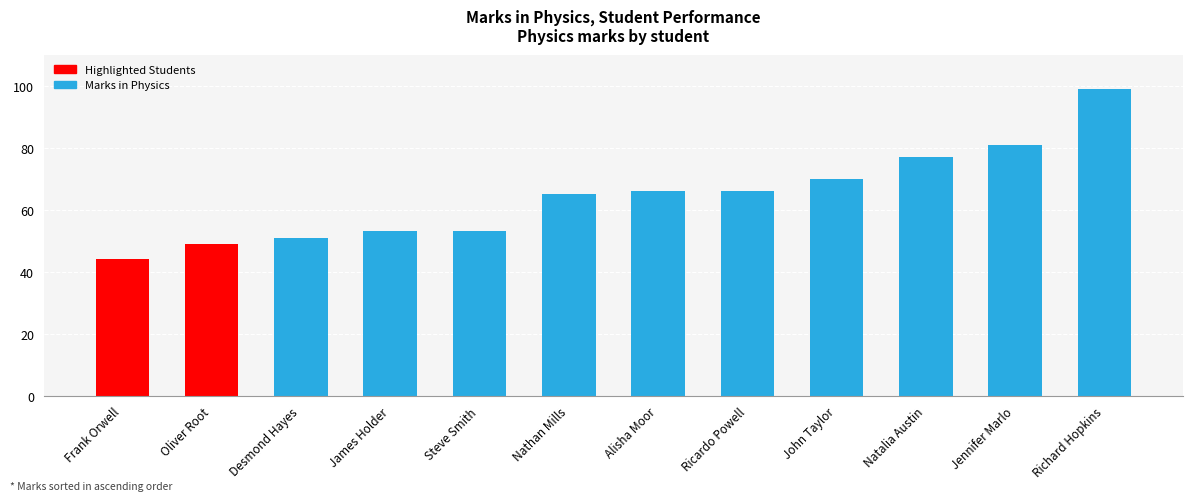

What is the change in value from Steve Smith to Alisha Moor?

+13